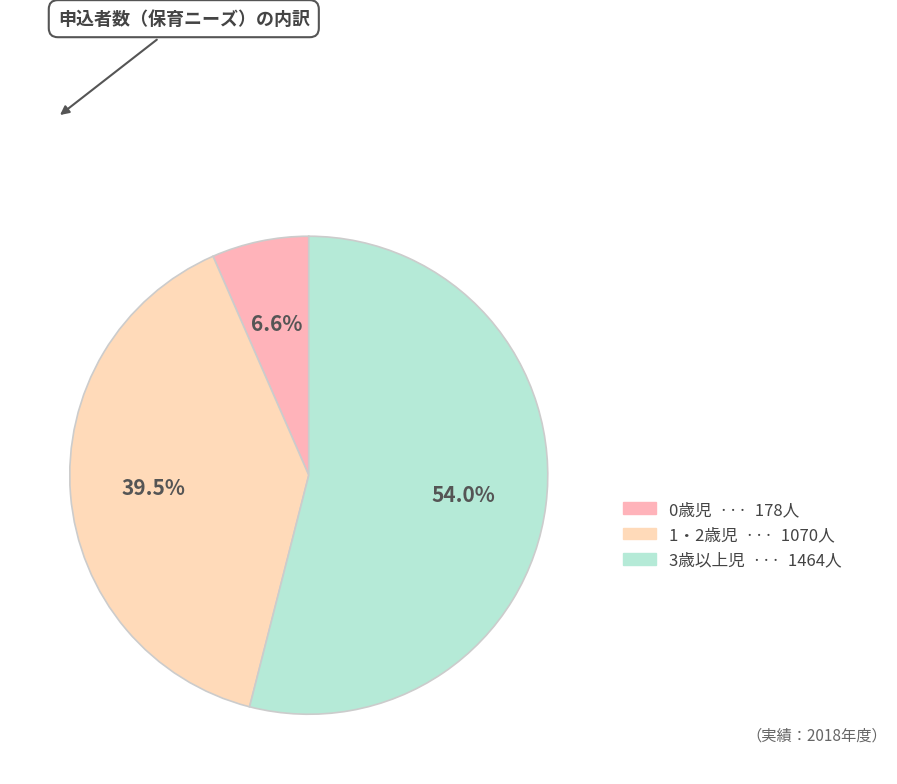

True or false: 0歳児 accounts for 20% of the total.

False